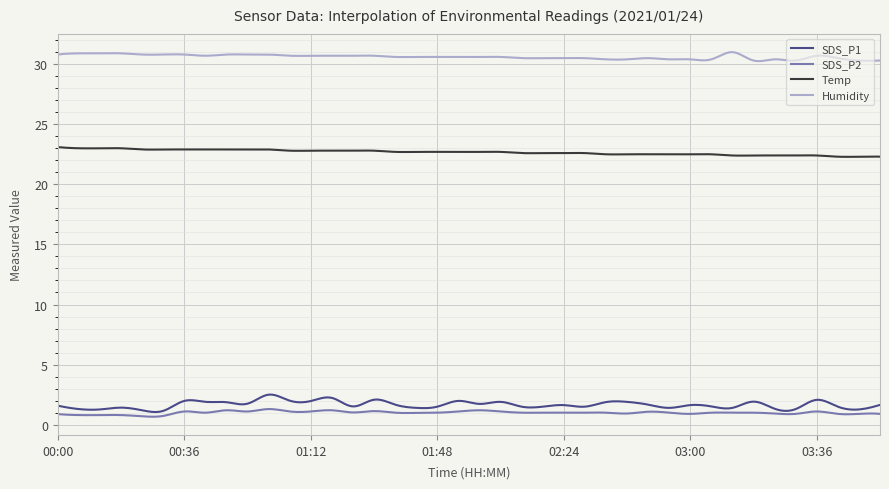

Rank the series by their maximum value, from lowest to highest.

SDS_P2, SDS_P1, Temp, Humidity